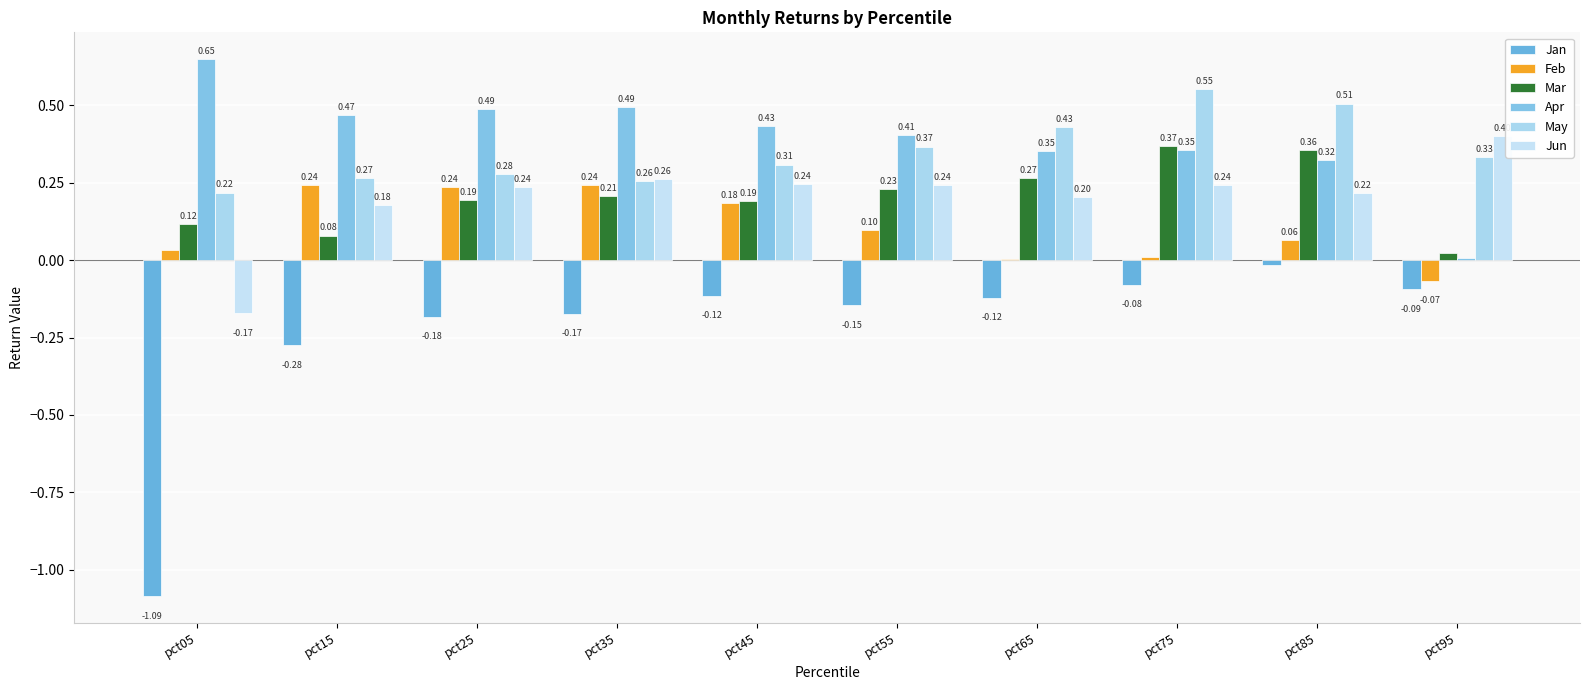

Which series changed the most between pct05 and pct35?

Jan